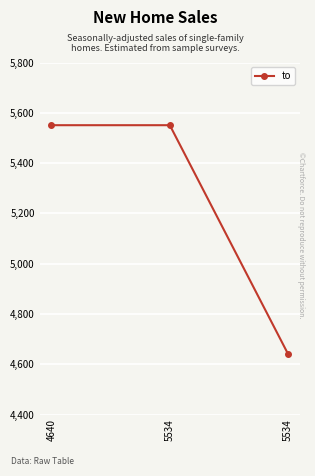

True or false: the data shows 7608 at 4640.

False